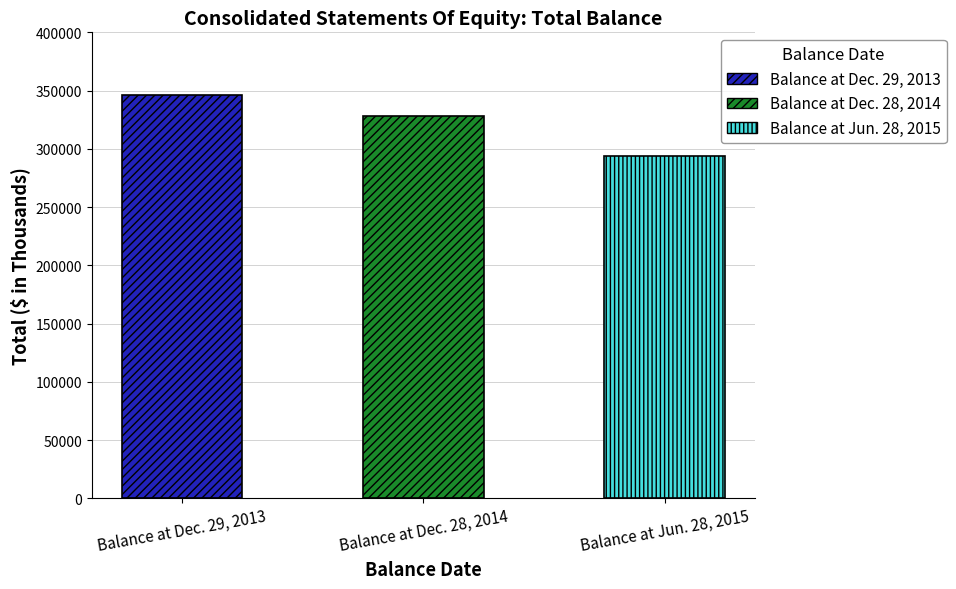

List the labels in order of value, smallest first.

Balance at Jun. 28, 2015, Balance at Dec. 28, 2014, Balance at Dec. 29, 2013